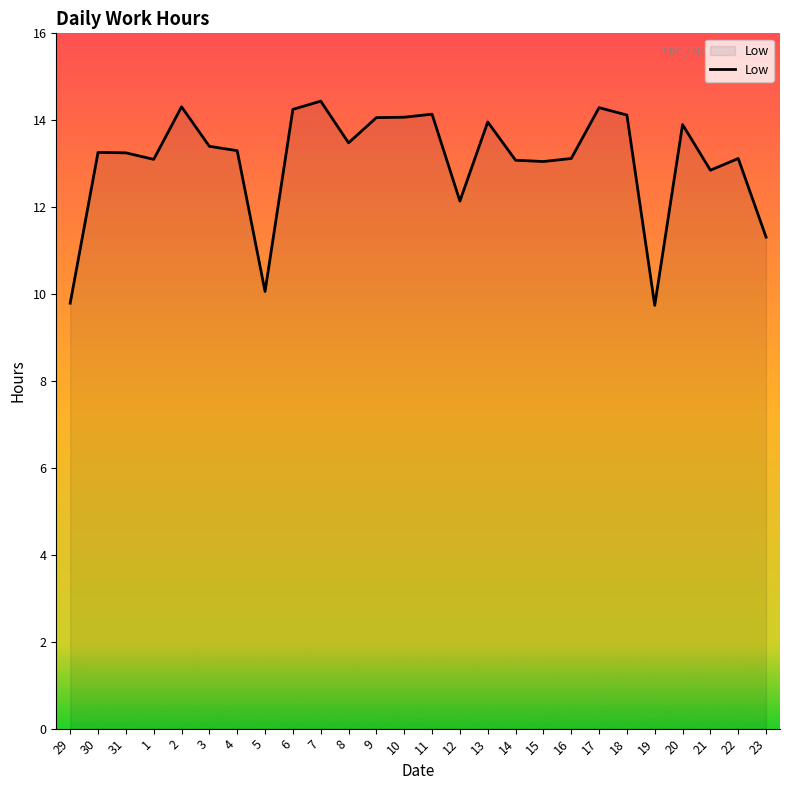

What is the maximum value shown in the chart?

14.4